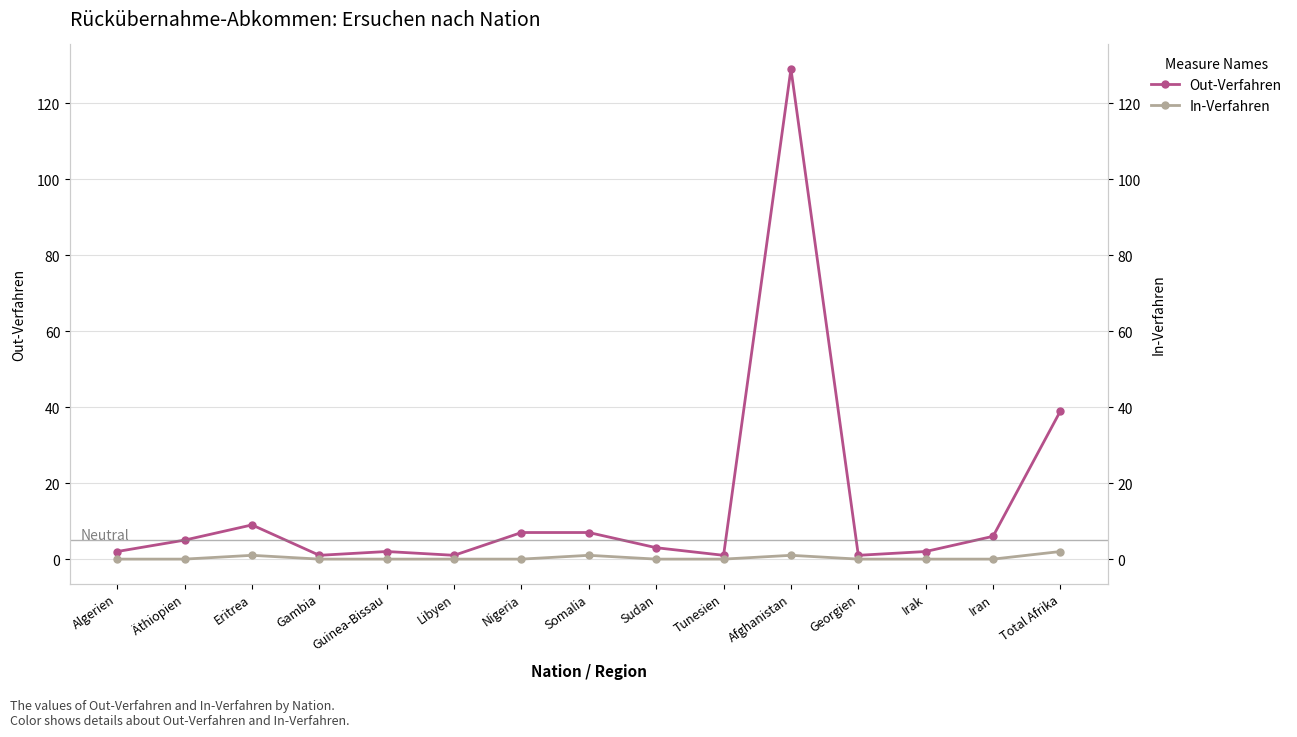

How many In-Verfahren values are between 0 and 1?

14